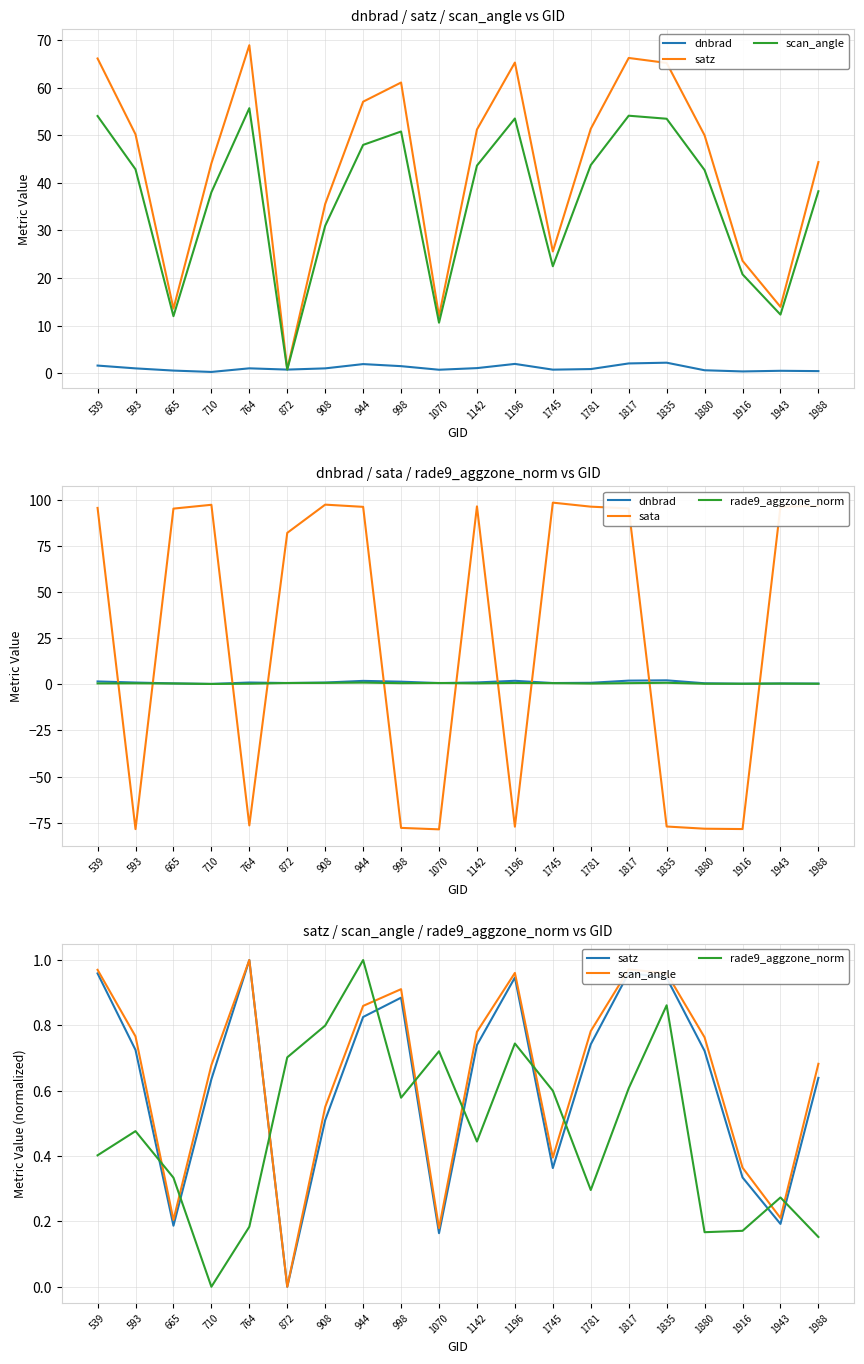

Is it true that sata equals 96.4 at 1781?

True